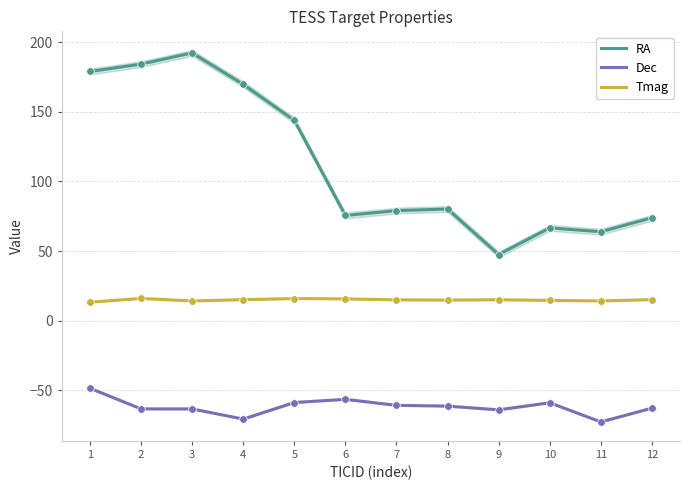

What is the total value across all series at 10?

22.0